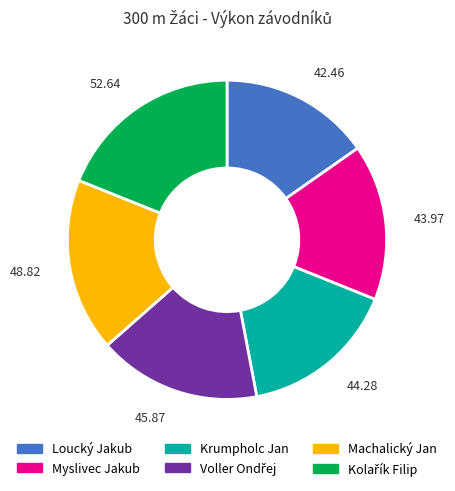

Does any single category account for the majority?

No